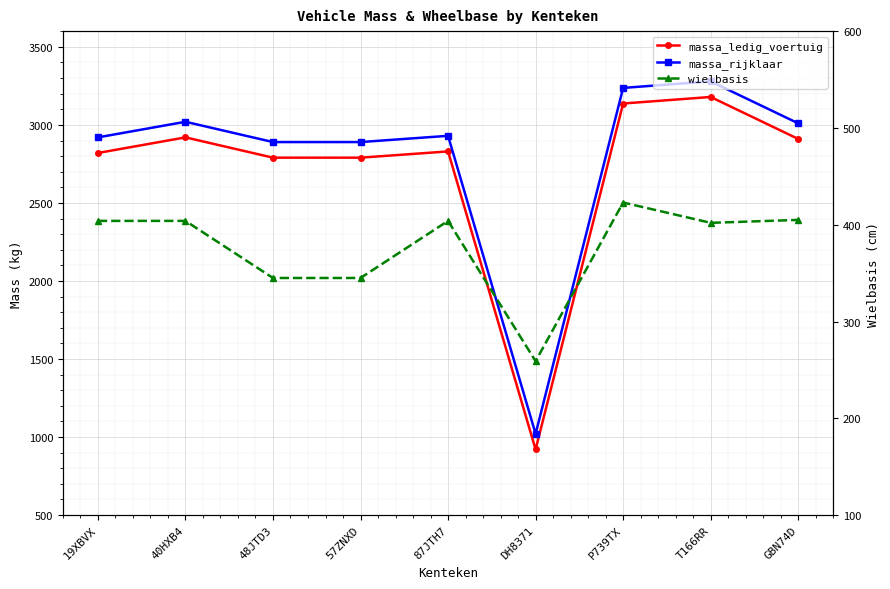

True or false: massa_rijklaar has a value of 2930 at 87JTH7.

True